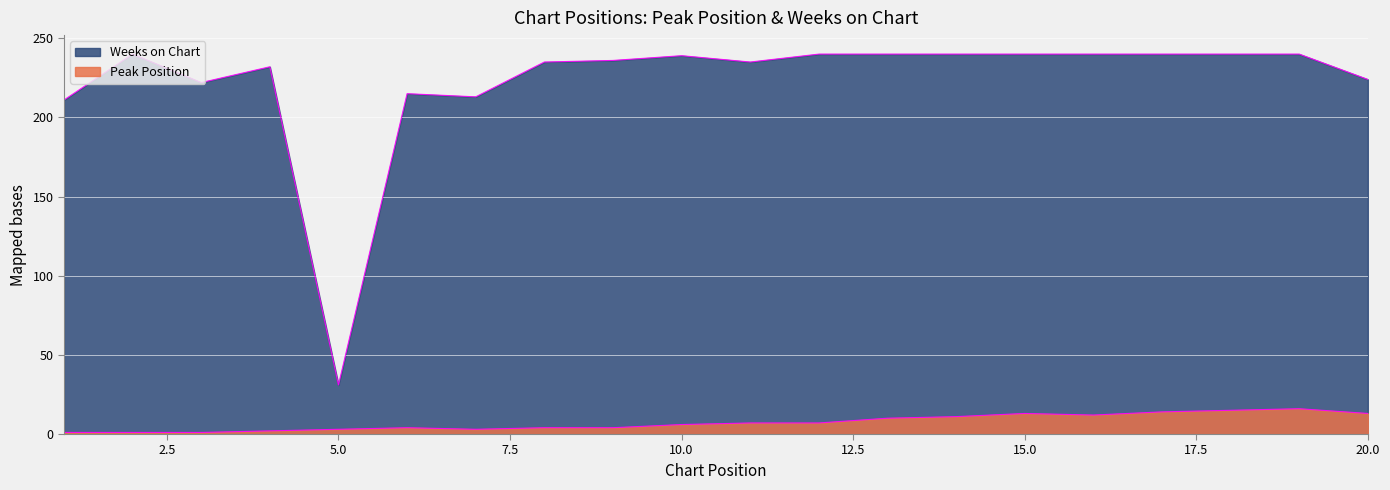

What is the difference between the highest and lowest values at 10?

233